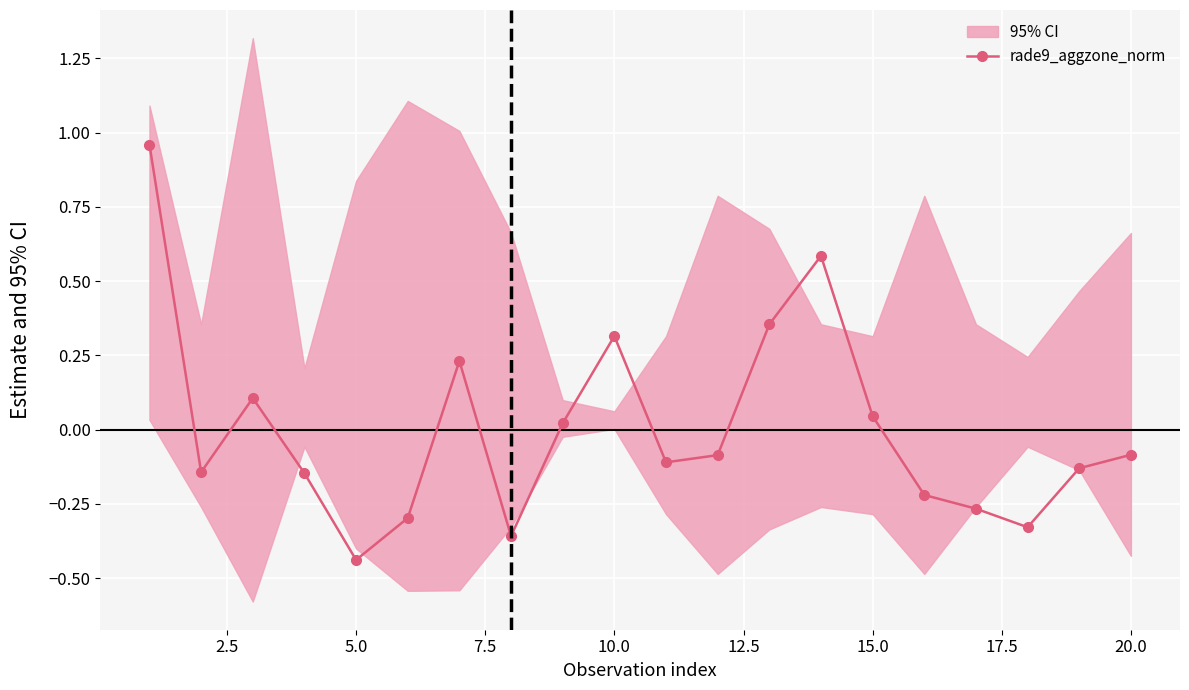

In rade9_aggzone_norm, how many points are higher than both neighbors (excluding endpoints)?

4